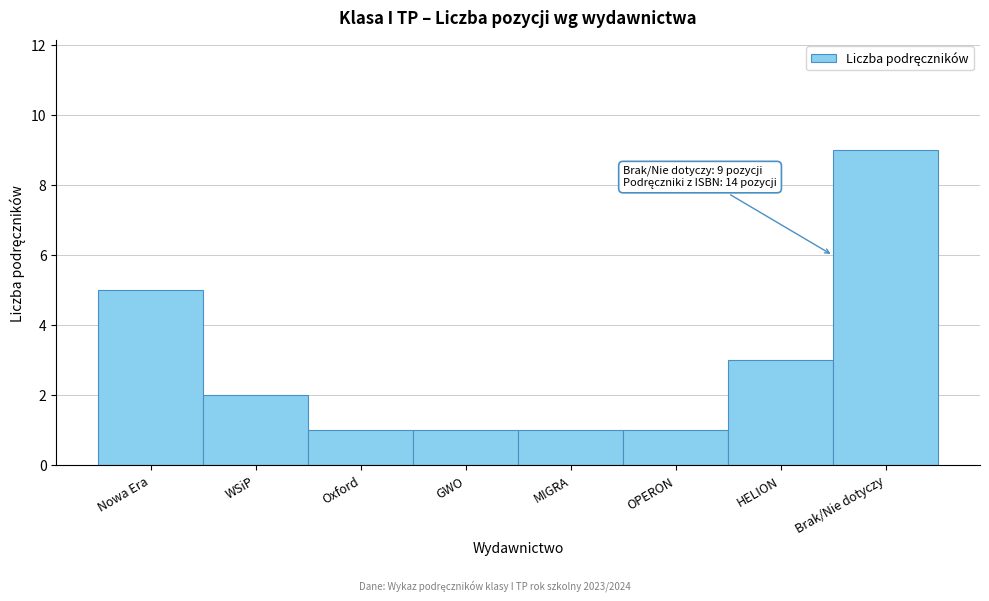

Reading left to right, what are all the values shown in this chart?

Nowa Era=5	WSiP=2	Oxford=1	GWO=1	MIGRA=1	OPERON=1	HELION=3	Brak/Nie dotyczy=9